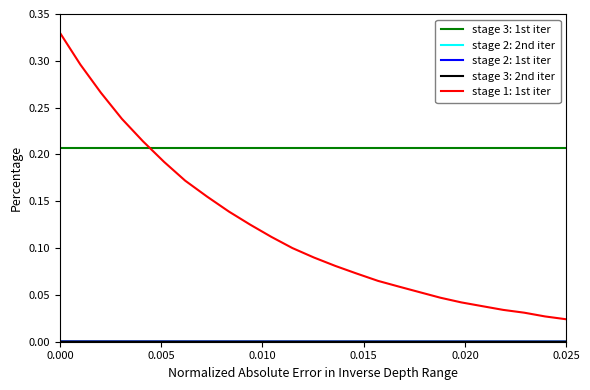

Which series has the largest total across all categories?

stage 3: 1st iter